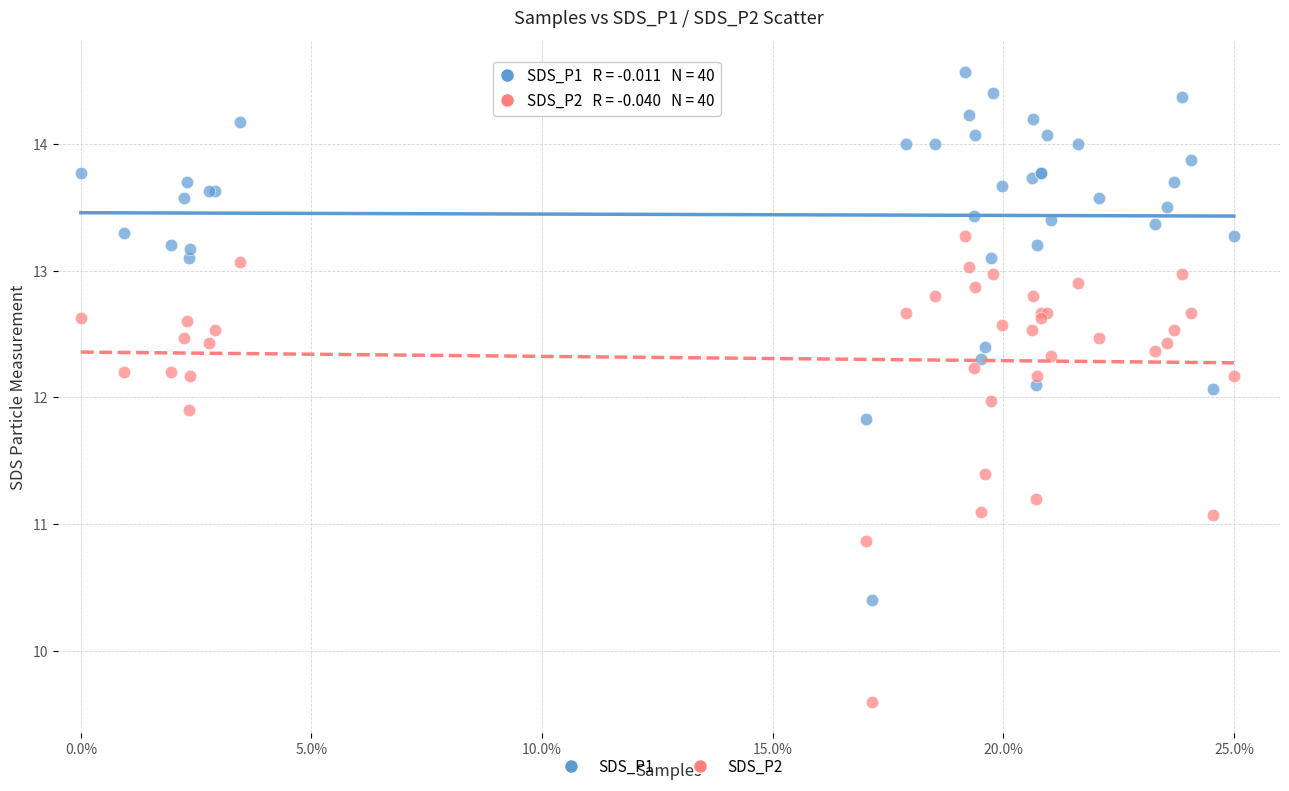

Which series contains the lowest Y value?

SDS_P2